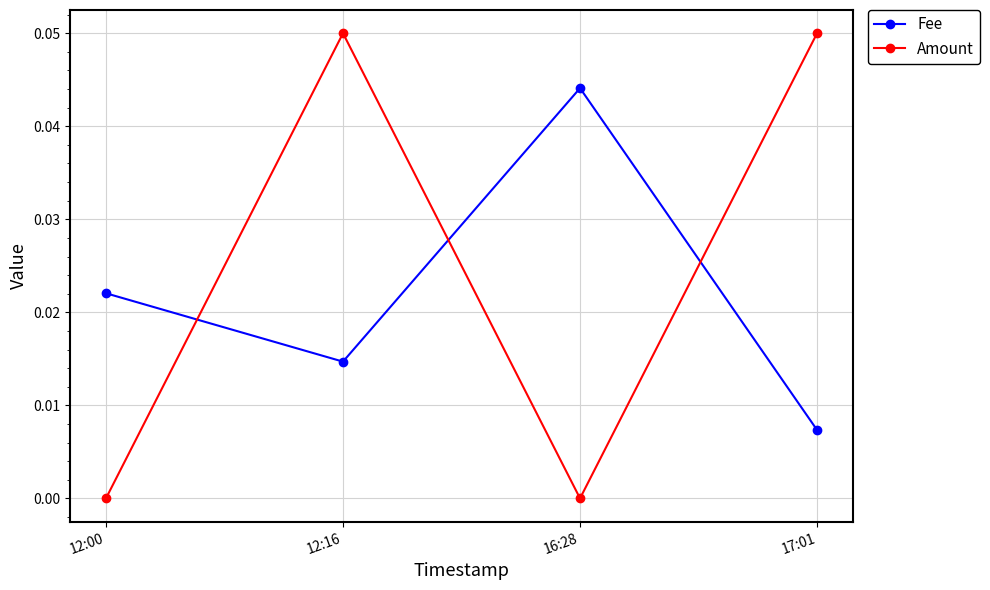

The value of Fee at 12:16 is 0.0. True or false?

True